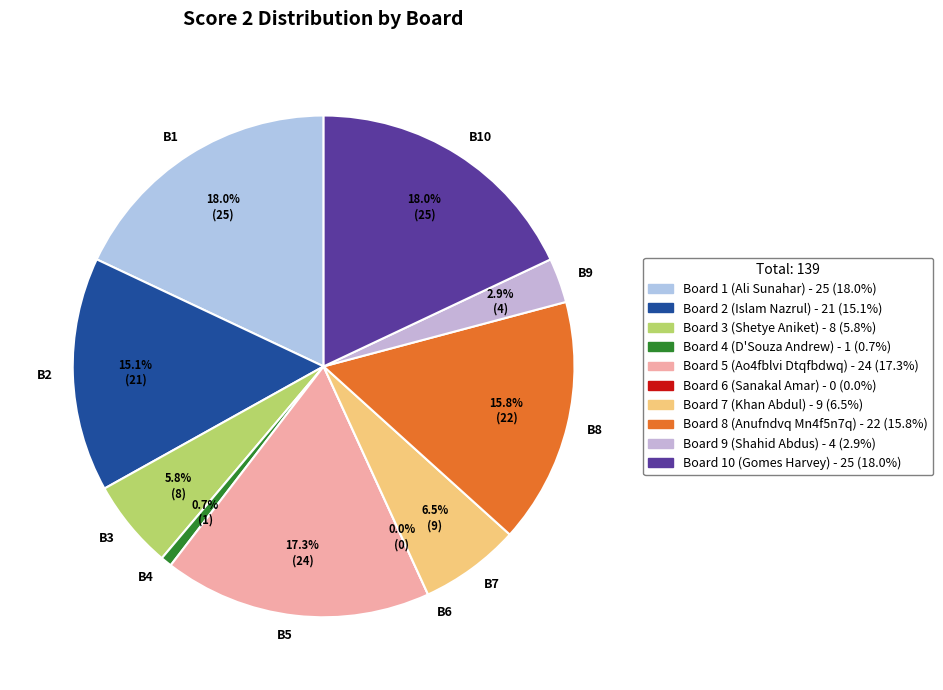

To the nearest percent, what portion does Board 8 represent?

16%